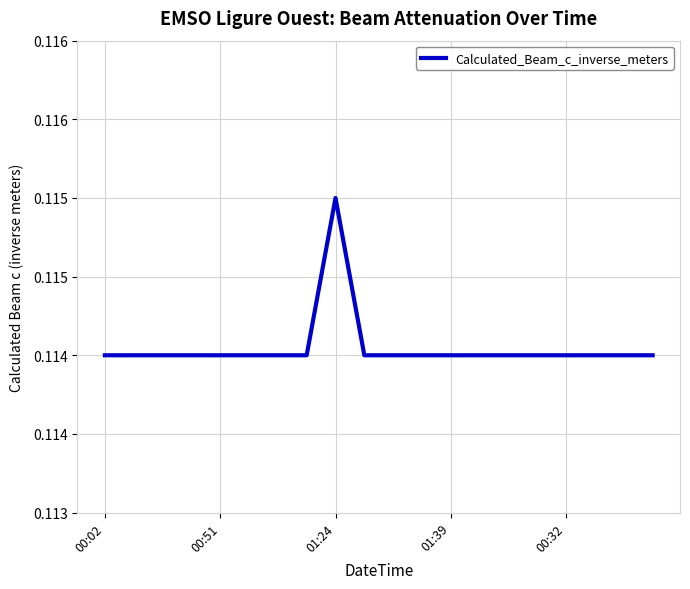

What is the label of the 4th point from the right?

00:32